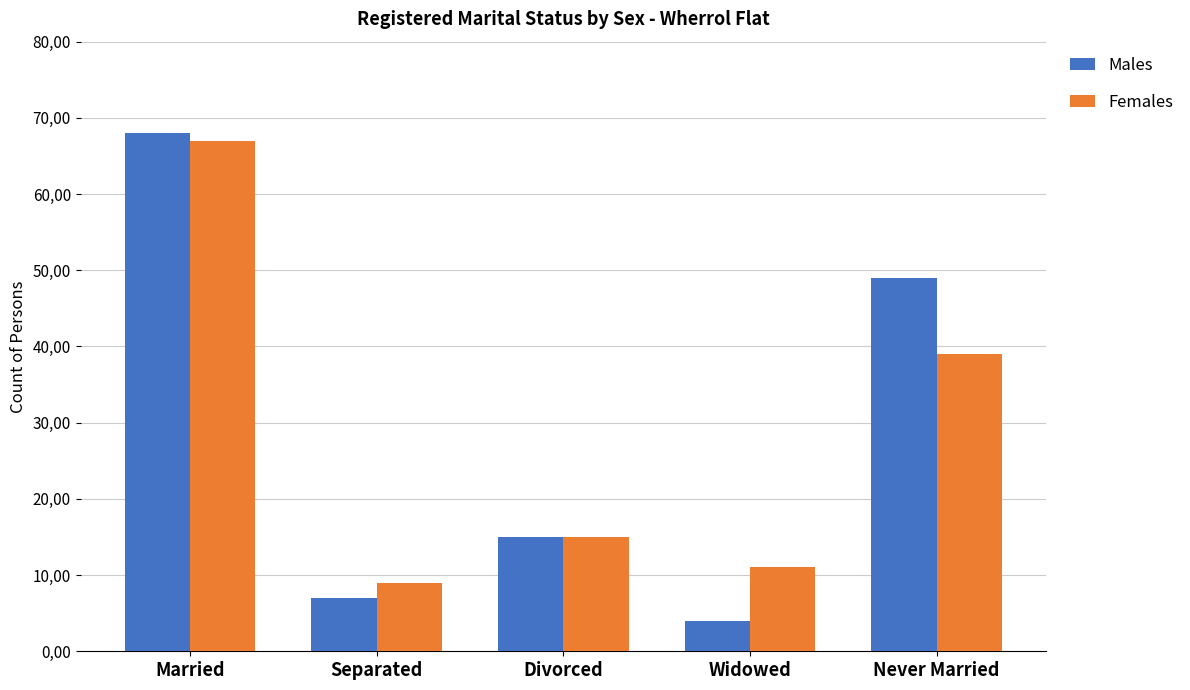

Reading left to right, list all the values displayed in this chart.

Males: Married=68	Separated=7	Divorced=15	Widowed=4	Never Married=49
Females: Married=67	Separated=9	Divorced=15	Widowed=11	Never Married=39